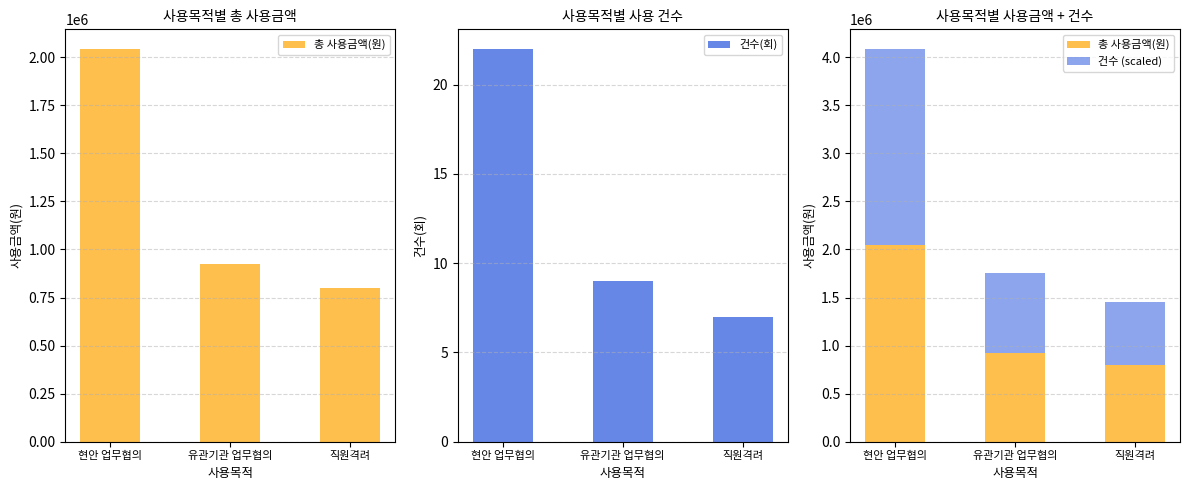

At which label does 건수 (scaled) reach its peak?

현안 업무협의